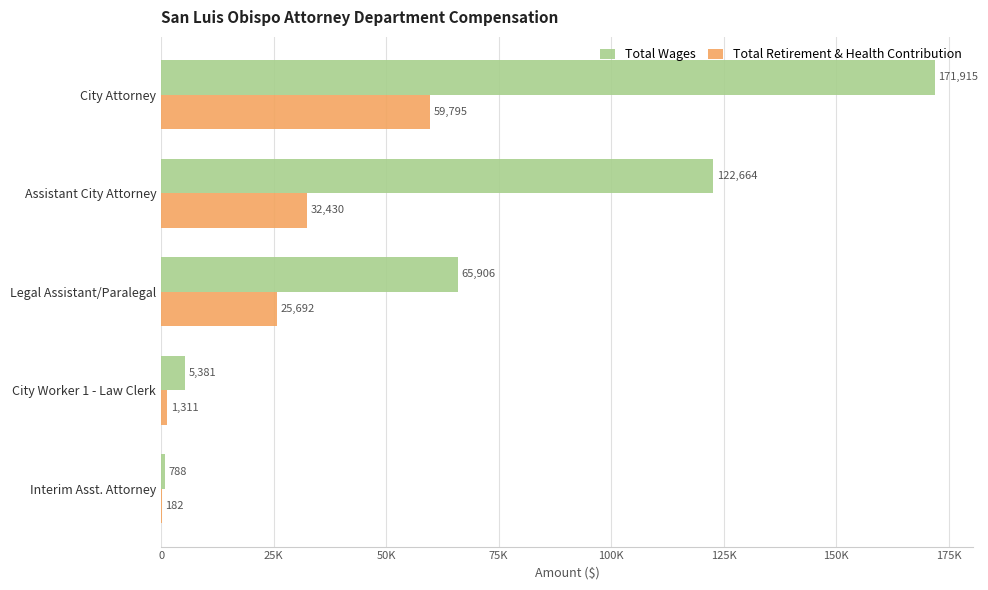

What is the value of the Total Retirement & Health Contribution bar at the 2nd from the left?

32430